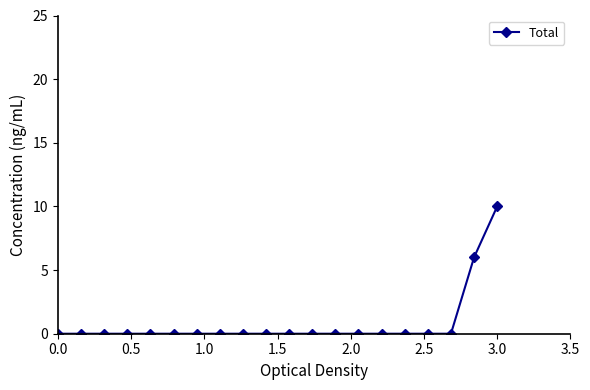

What is the greatest value displayed?

10